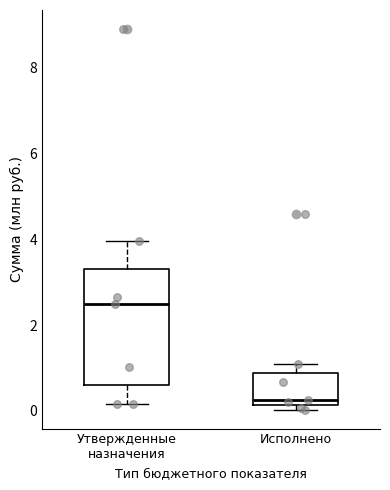

Where does the upper whisker of the box for Исполнено end on the y-axis? The values are not printed on the chart, so give them approximately, as read against the axis.

1.0